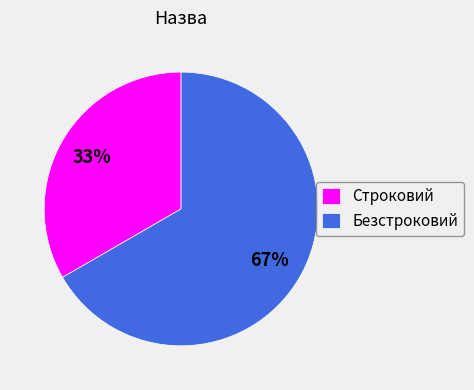

Is the sum of Безстроковий and Строковий greater than half?

Yes